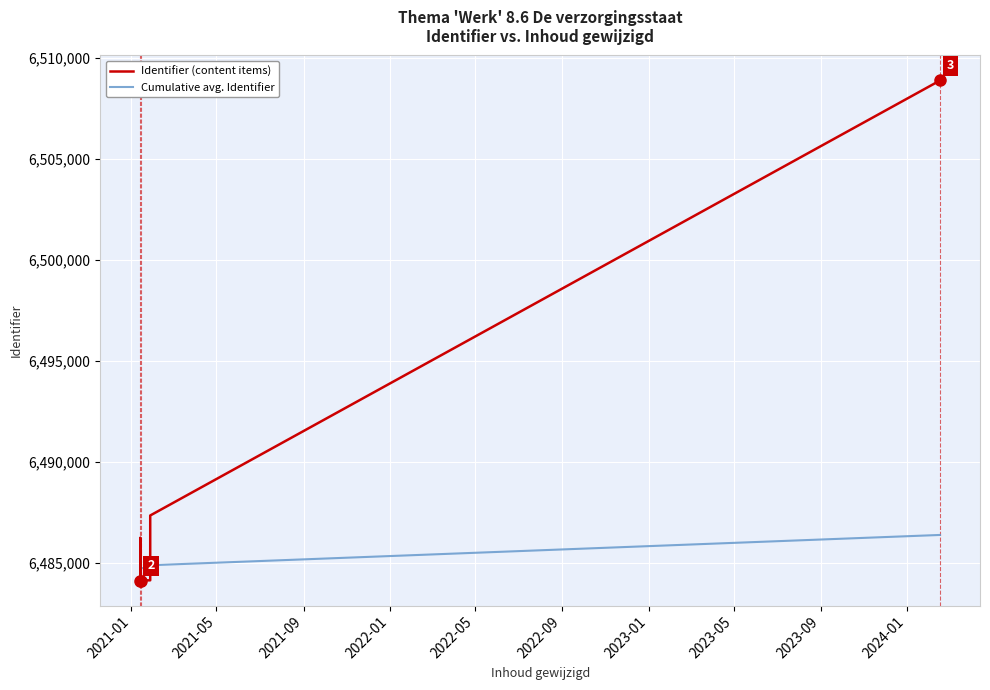

Reading left to right, list all the values displayed in this chart.

Identifier (content items): 6484115.0	6486097.0	6484120.0	6486231.0	6484125.0	6486102.0	6484126.0	6486140.0	6484116.0	6484117.0	6484118.0	6484119.0	6484123.0	6484128.0	6487340.0	6508893.0
Cumulative avg. Identifier: 6484115.0	6485106.0	6484777.3	6485140.8	6484937.6	6485131.7	6484988.0	6485132.0	6485019.1	6484928.9	6484855.2	6484793.8	6484742.2	6484698.4	6484874.5	6486375.6